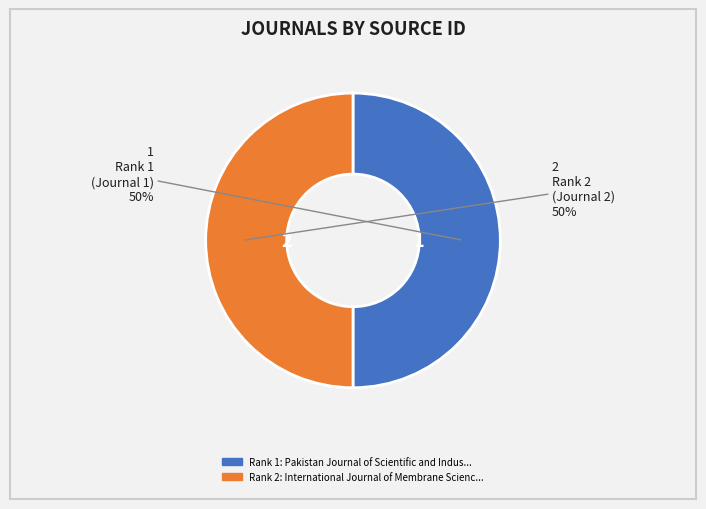

Which slice is the largest?

International Journal of Membrane Science and Technology